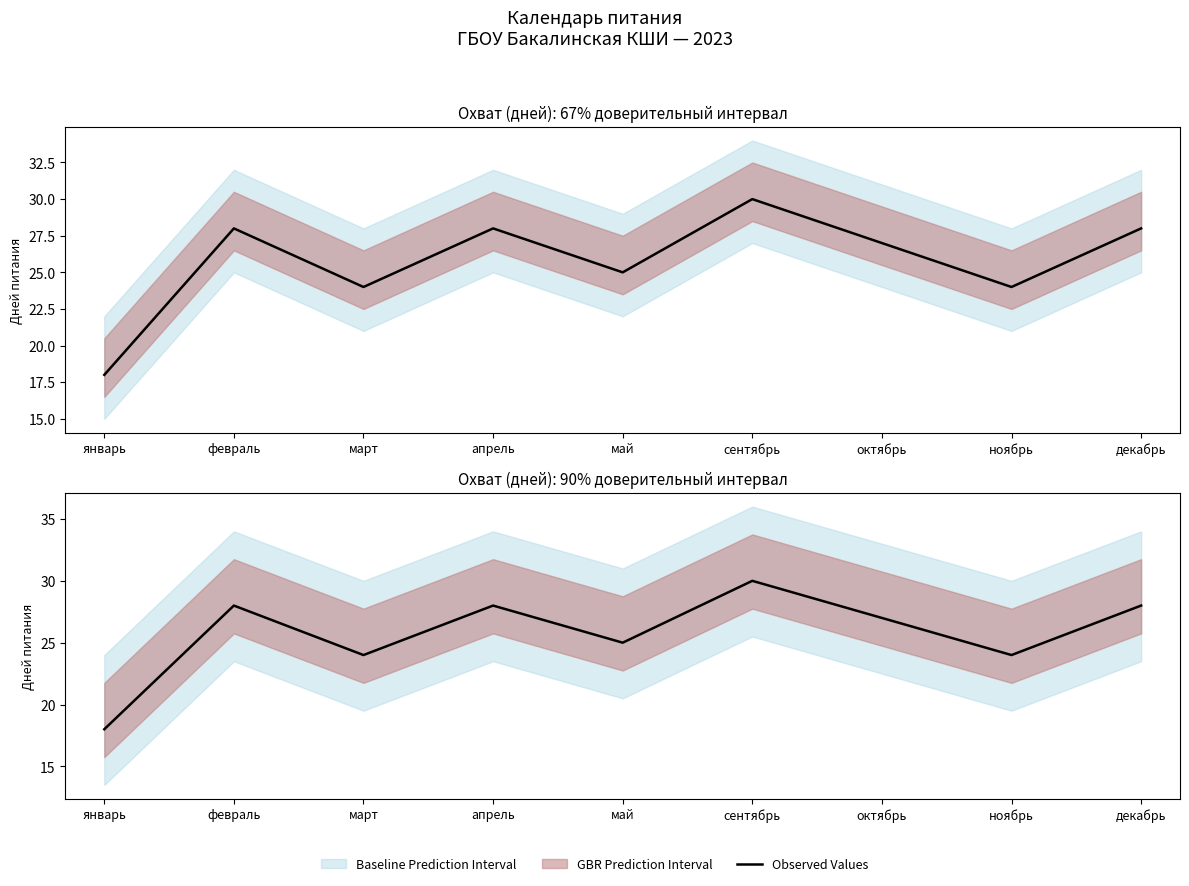

List the labels in order of value, smallest first.

январь, март, ноябрь, май, октябрь, февраль, апрель, декабрь, сентябрь